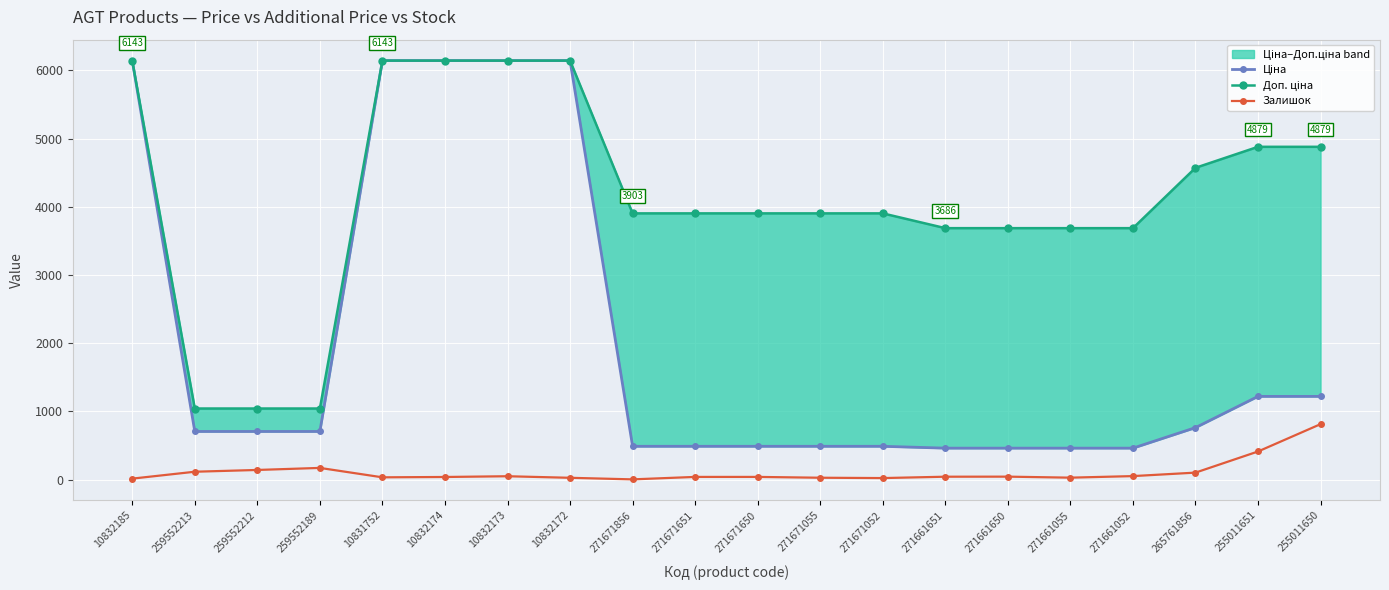

What is the difference between the highest and lowest values at 259552213?

927.0